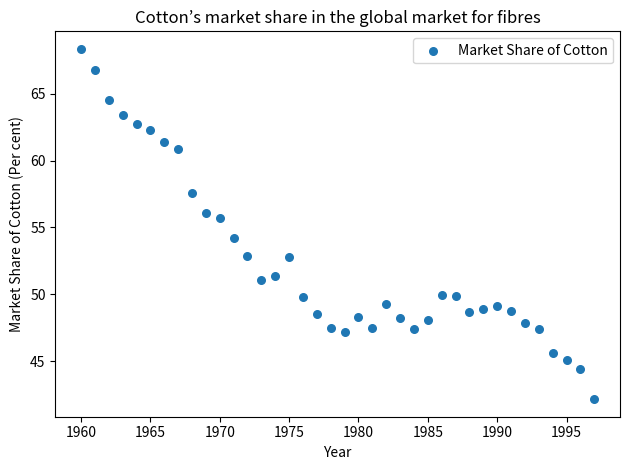

What is the range of Y values (max minus min)?

26.2